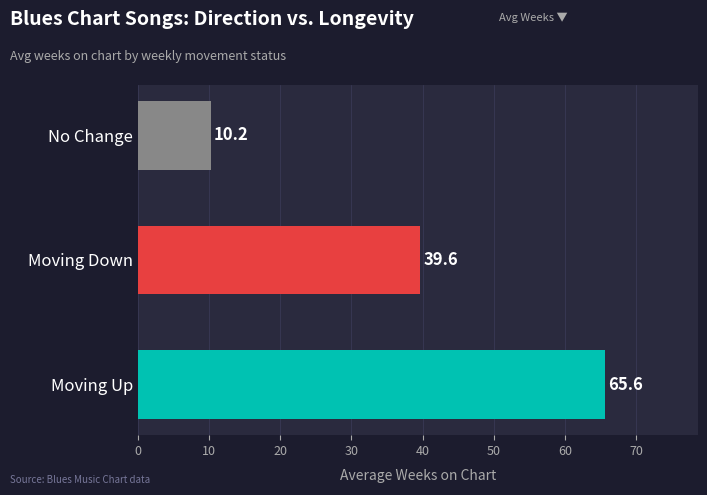

Rank the categories by value from lowest to highest.

No Change, Moving Down, Moving Up